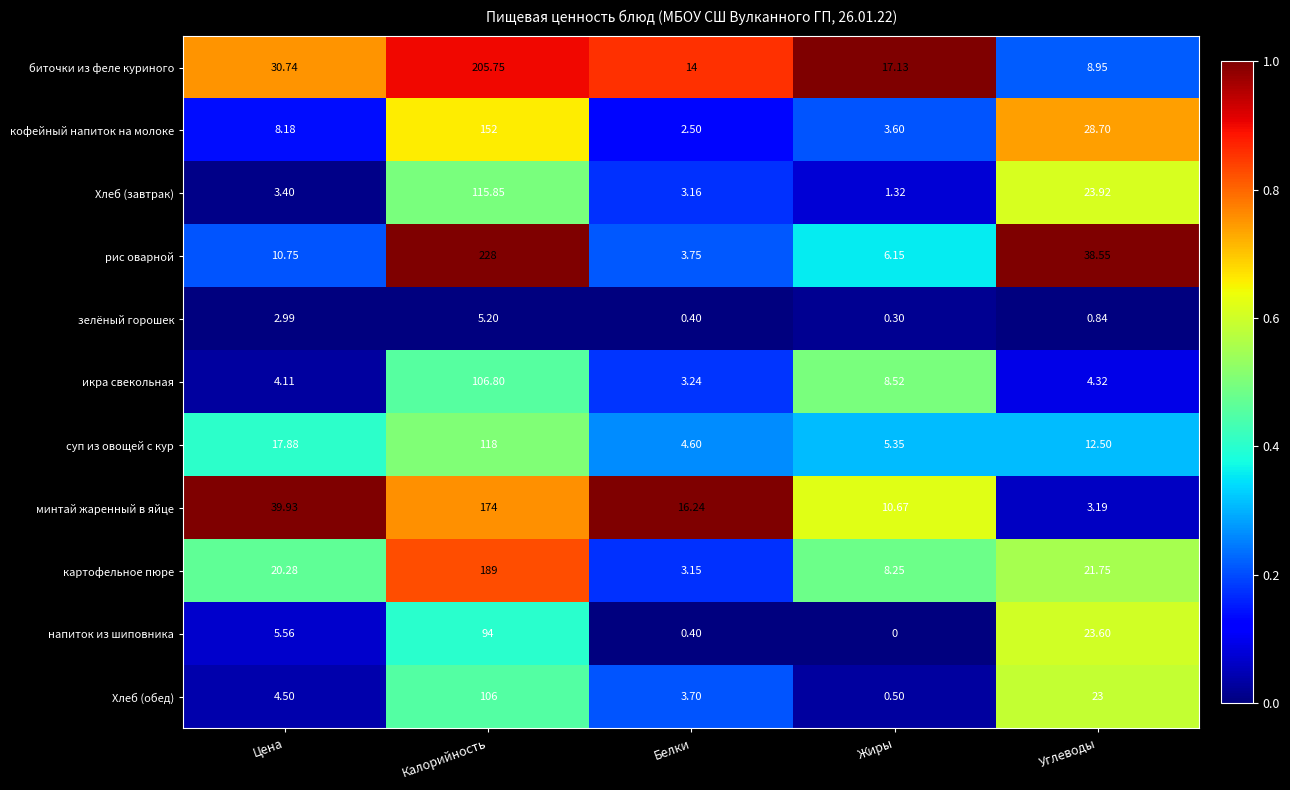

What is the maximum value shown in the chart?

228.0